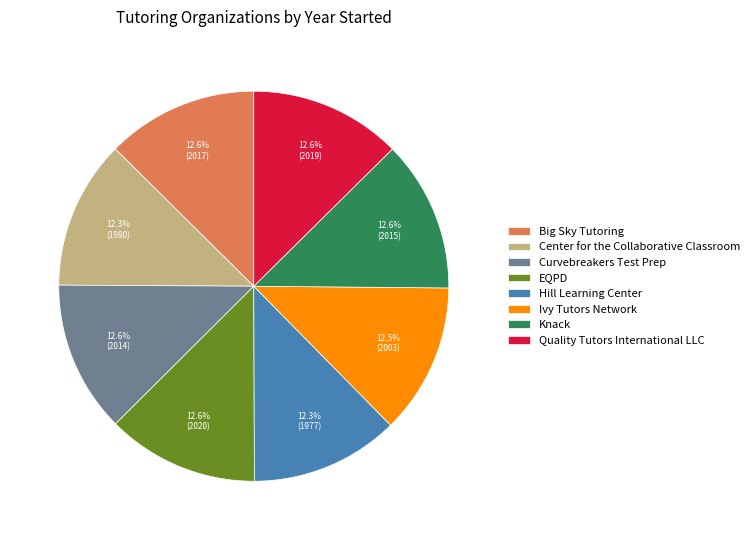

Is there a majority slice in this chart?

No